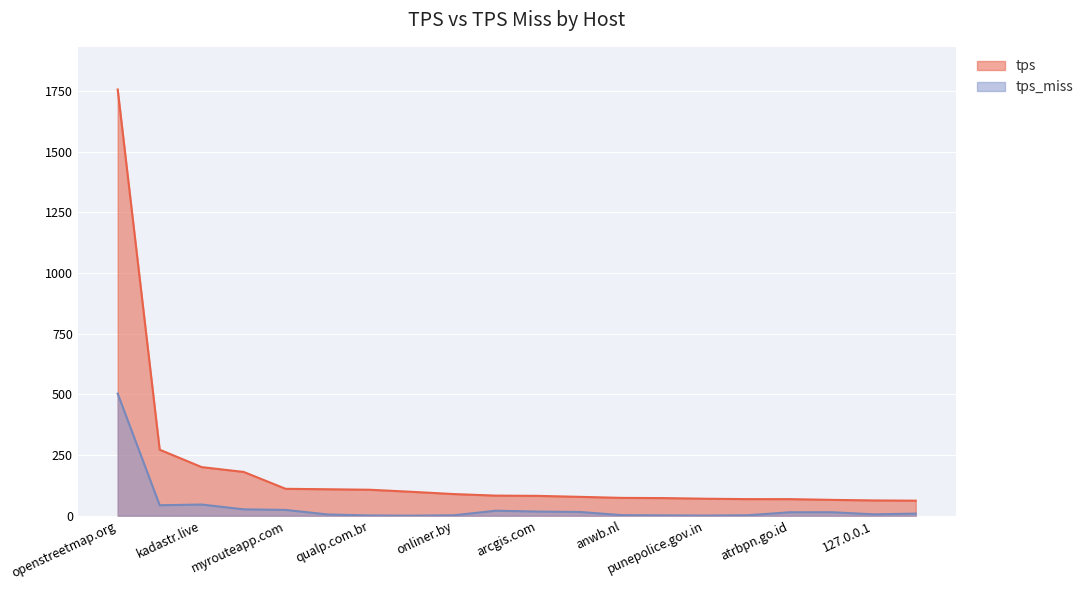

True or false: tps has a value of 81.8 at arcgis.com.

True